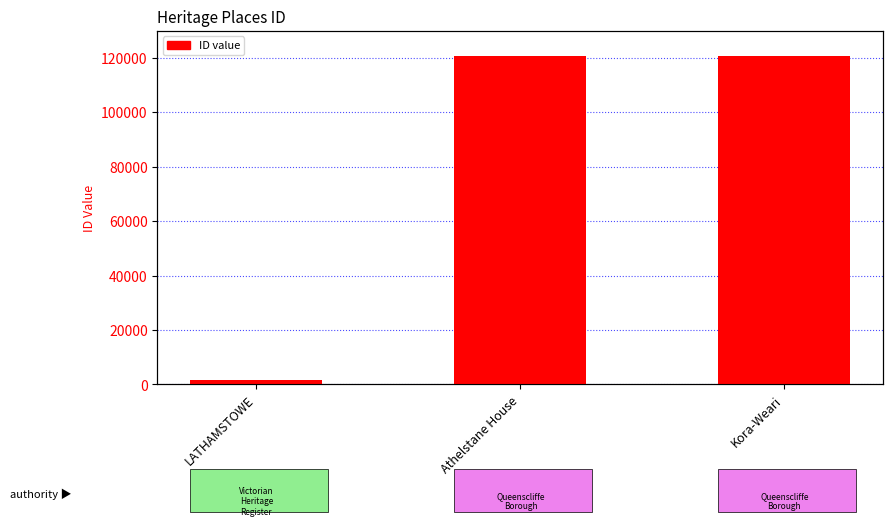

Reading left to right, list all the values displayed in this chart.

LATHAMSTOWE=1648	Athelstane House=120615	Kora-Weari=120765